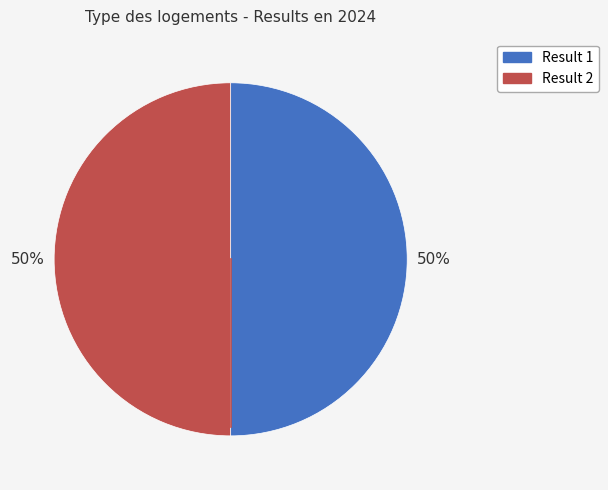

To the nearest percent, what is the average slice percentage?

50%